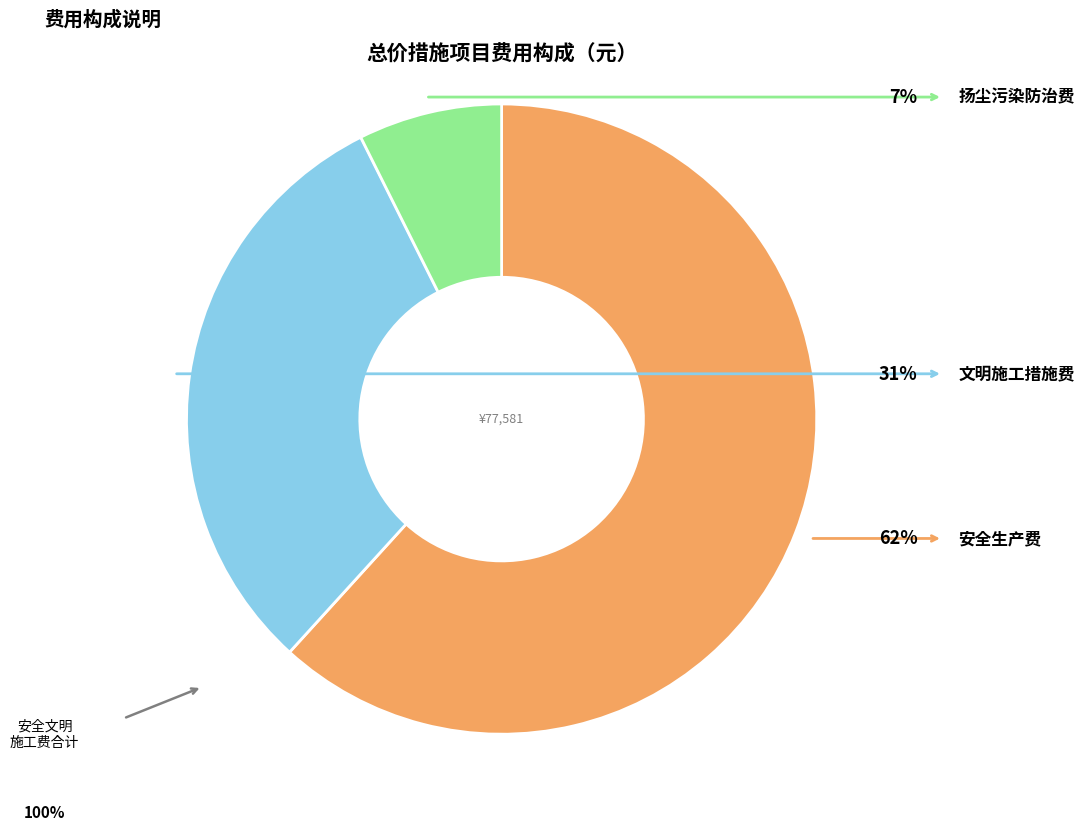

The 安全生产费 slice represents 56% of the pie. True or false?

False